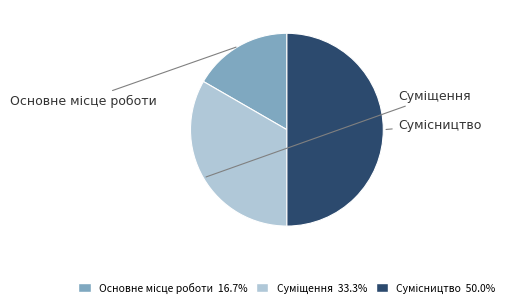

Does Основне місце роботи represent more than half of the total?

No